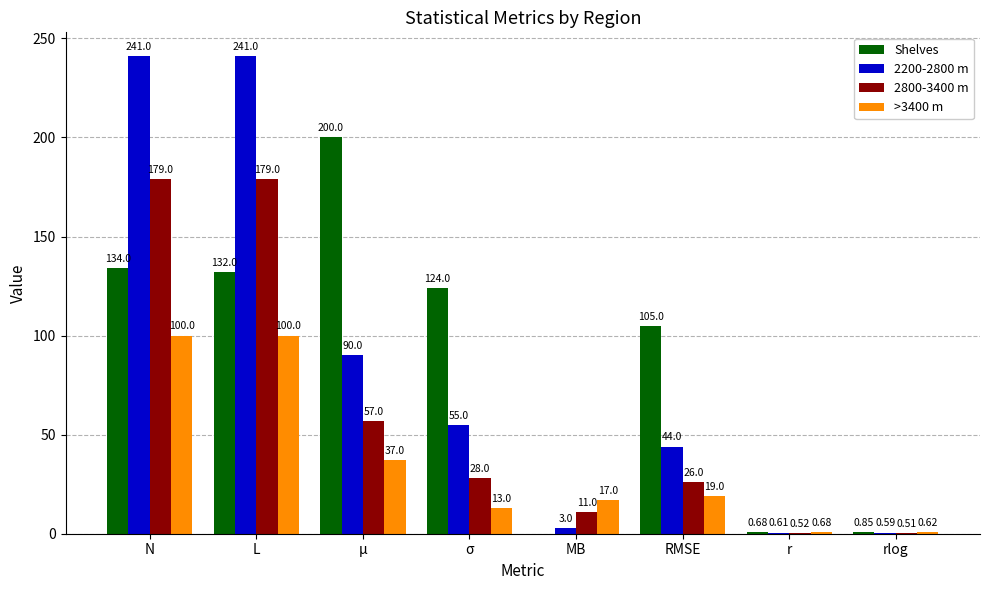

What is the sum of all 2200-2800 m values?

675.2